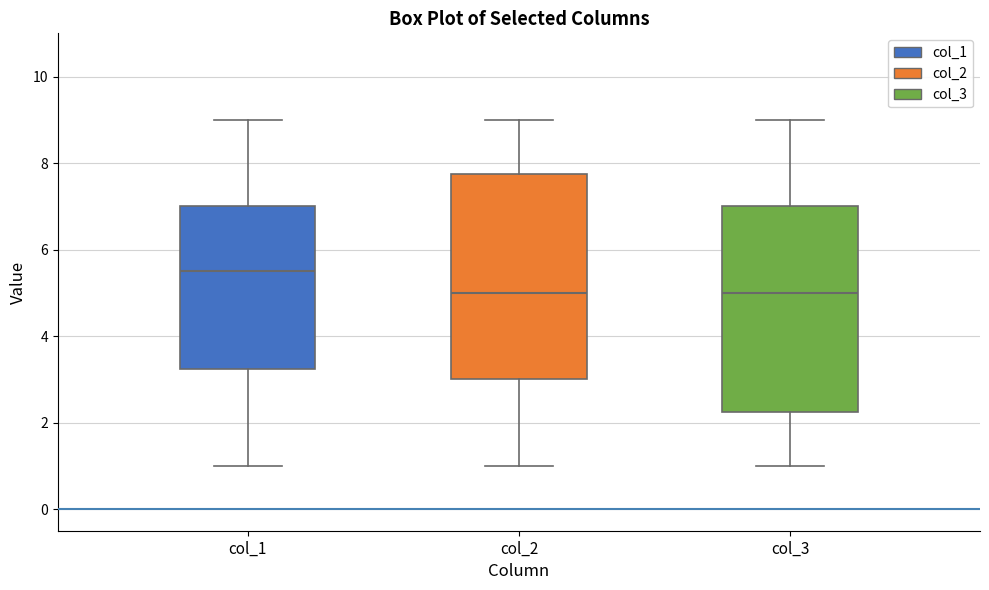

Reading left to right, read every box against the y-axis: the position of its median line, the range the box covers, and the ends of its whiskers. The values are not printed on the chart, so give them approximately, as read against the axis.

col_1: median 5.6, box 3.2 to 7.0, whiskers 1.0 to 9.0
col_2: median 5.0, box 3.0 to 7.8, whiskers 1.0 to 9.0
col_3: median 5.0, box 2.2 to 7.0, whiskers 1.0 to 9.0